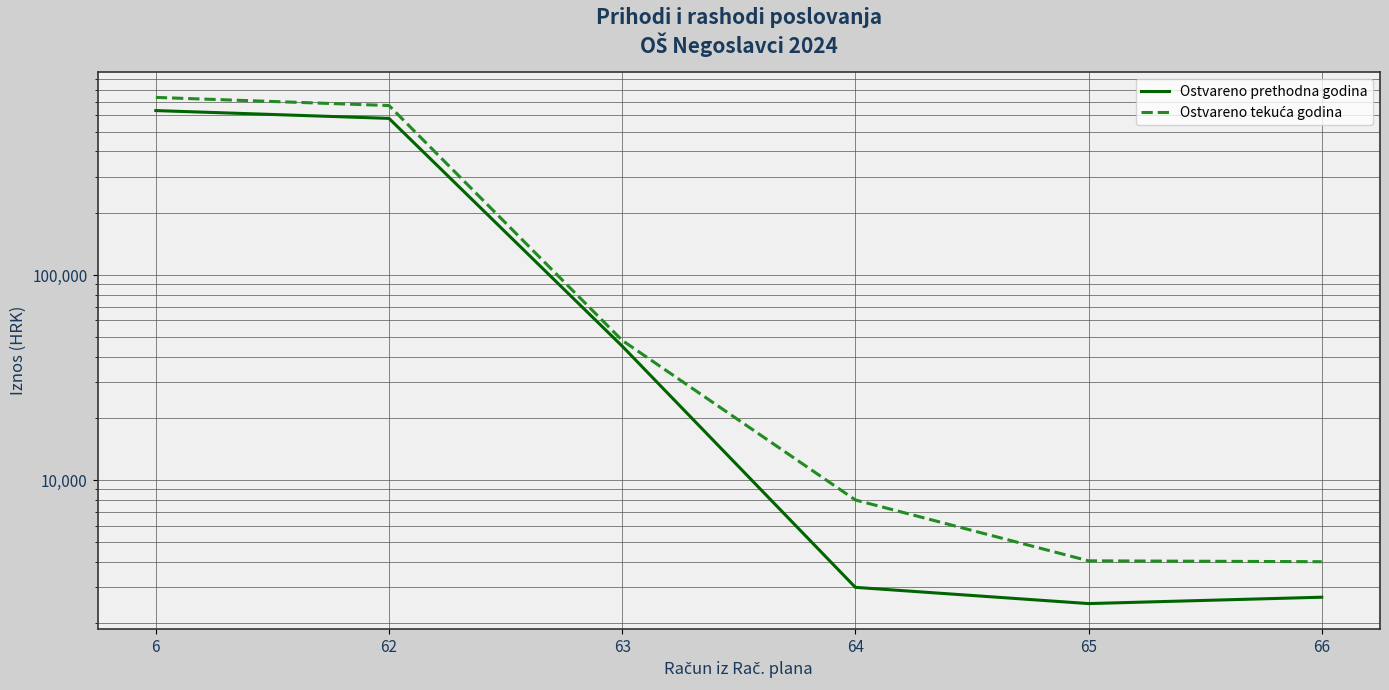

What are all the series names shown in the legend?

Ostvareno prethodna godina, Ostvareno tekuća godina